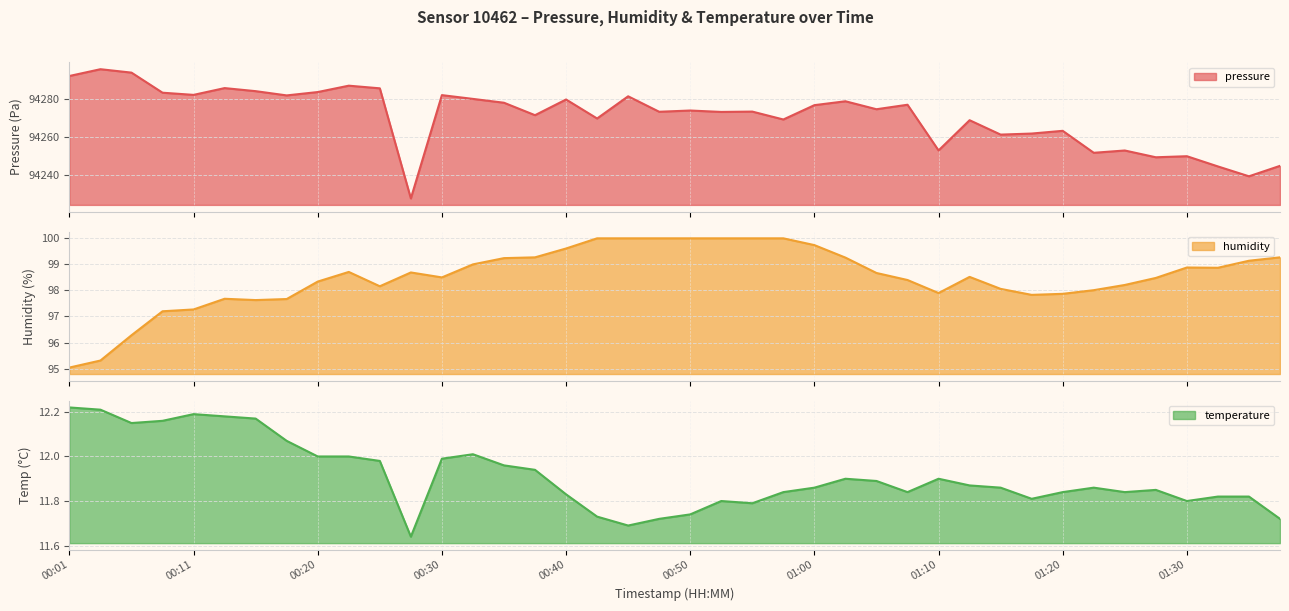

Reading left to right, extract all data points from this chart.

pressure: 94292.4	94296.0	94294.2	94283.6	94282.4	94286.0	94284.4	94282.1	94283.9	94287.3	94285.9	94227.6	94282.3	94280.3	94278.2	94271.7	94280.0	94269.9	94281.7	94273.5	94274.1	94273.4	94273.6	94269.4	94277.0	94279.0	94274.8	94277.2	94253.0	94269.0	94261.4	94261.9	94263.4	94251.8	94253.0	94249.4	94249.9	94244.5	94239.3	94244.8
humidity: 95.0	95.3	96.3	97.2	97.3	97.7	97.6	97.7	98.3	98.7	98.2	98.7	98.5	99.0	99.2	99.3	99.6	100.0	100.0	100.0	100.0	100.0	100.0	100.0	99.7	99.3	98.7	98.4	97.9	98.5	98.1	97.8	97.9	98.0	98.2	98.5	98.9	98.9	99.1	99.3
temperature: 12.2	12.2	12.2	12.2	12.2	12.2	12.2	12.1	12.0	12.0	12.0	11.6	12.0	12.0	12.0	11.9	11.8	11.7	11.7	11.7	11.7	11.8	11.8	11.8	11.9	11.9	11.9	11.8	11.9	11.9	11.9	11.8	11.8	11.9	11.8	11.8	11.8	11.8	11.8	11.7